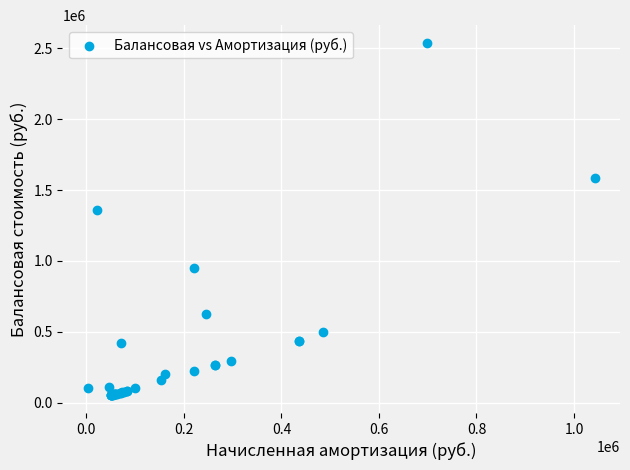

What Y value in the scatter plot is closest to 1295350?

1358000.0